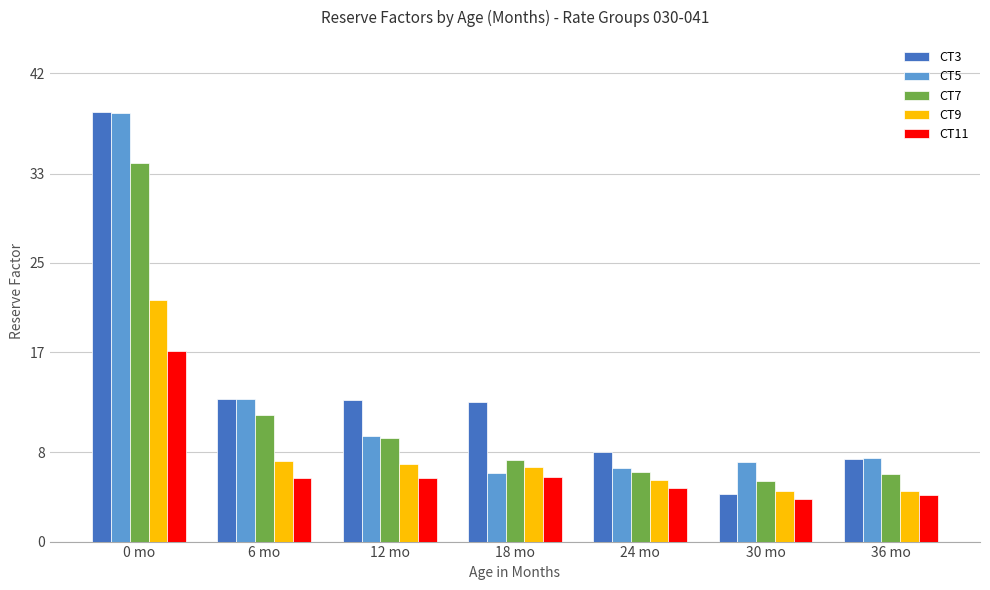

The value of CT11 at 0 mo is 17.1. True or false?

True